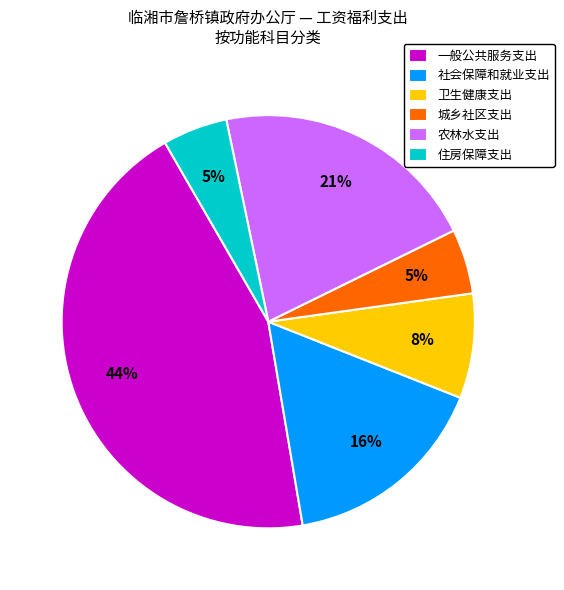

Count the number of slices in the pie.

6